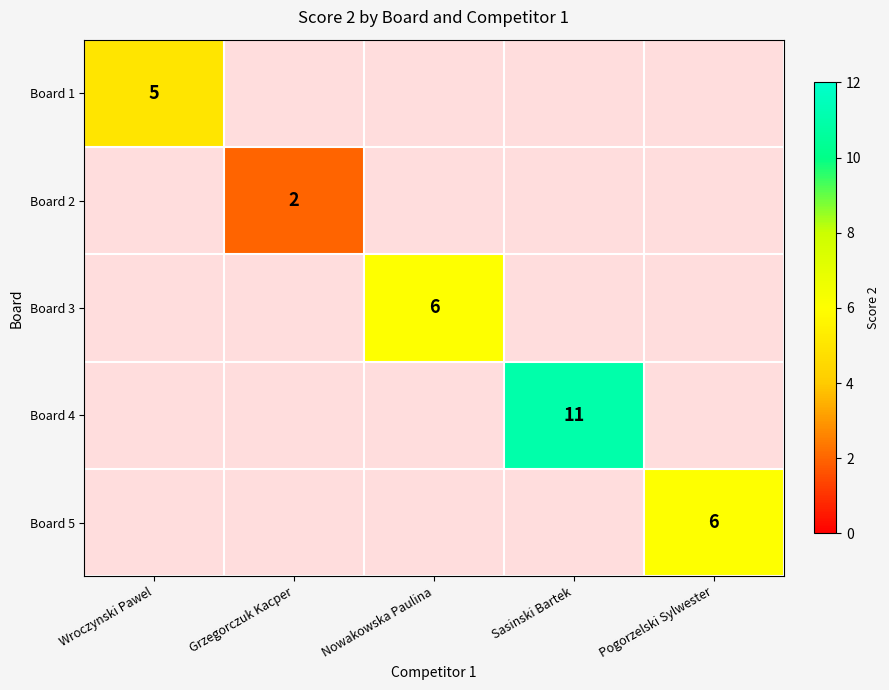

True or false: Board 2 has a value of 2 at Grzegorczuk Kacper.

True